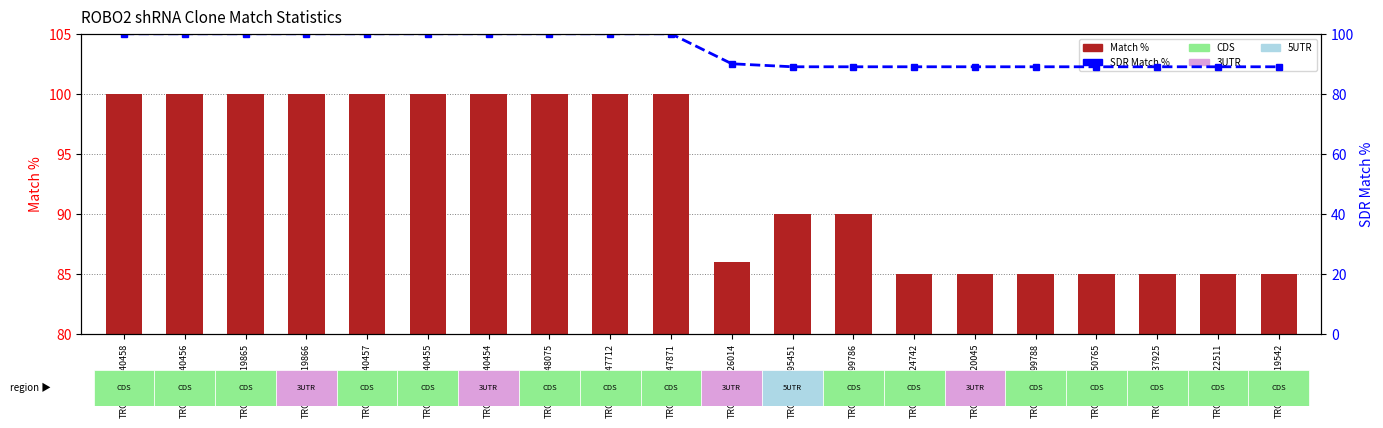

What are all the series names shown in the legend?

Match %, SDR Match %